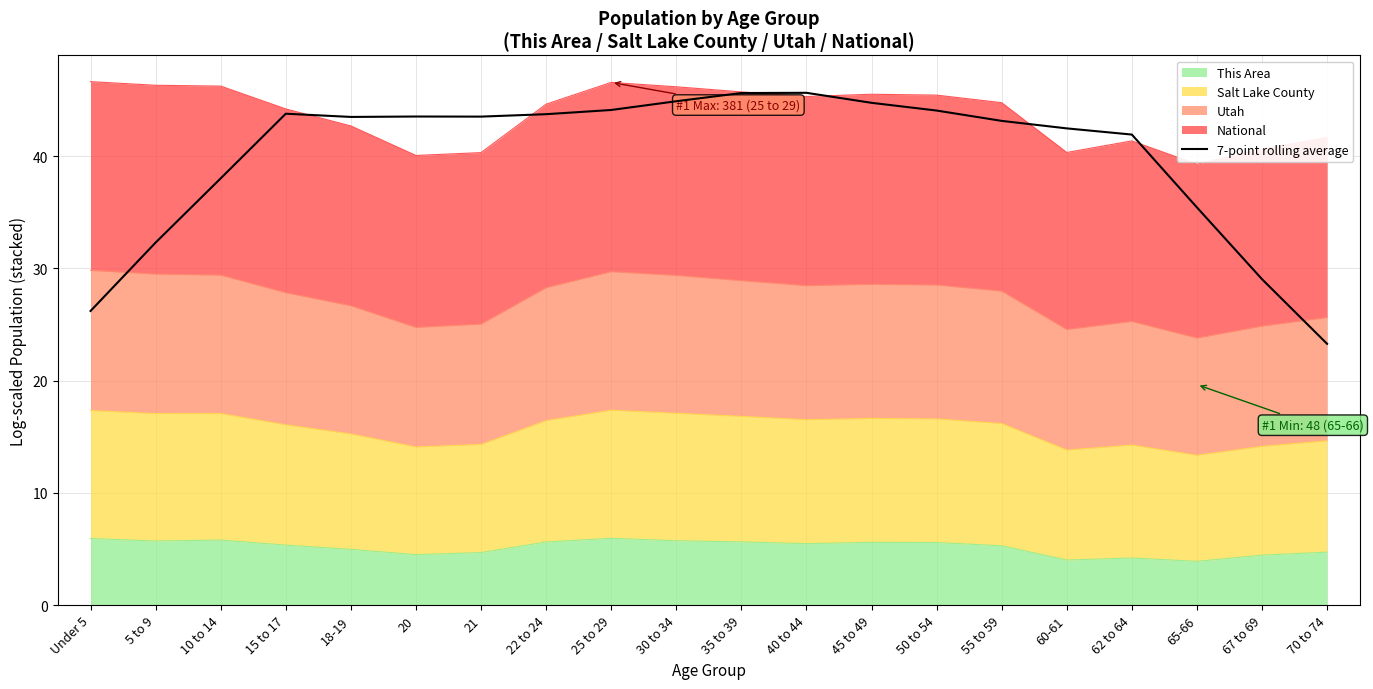

True or false: the data shows 12.5 at 67 to 69.

False